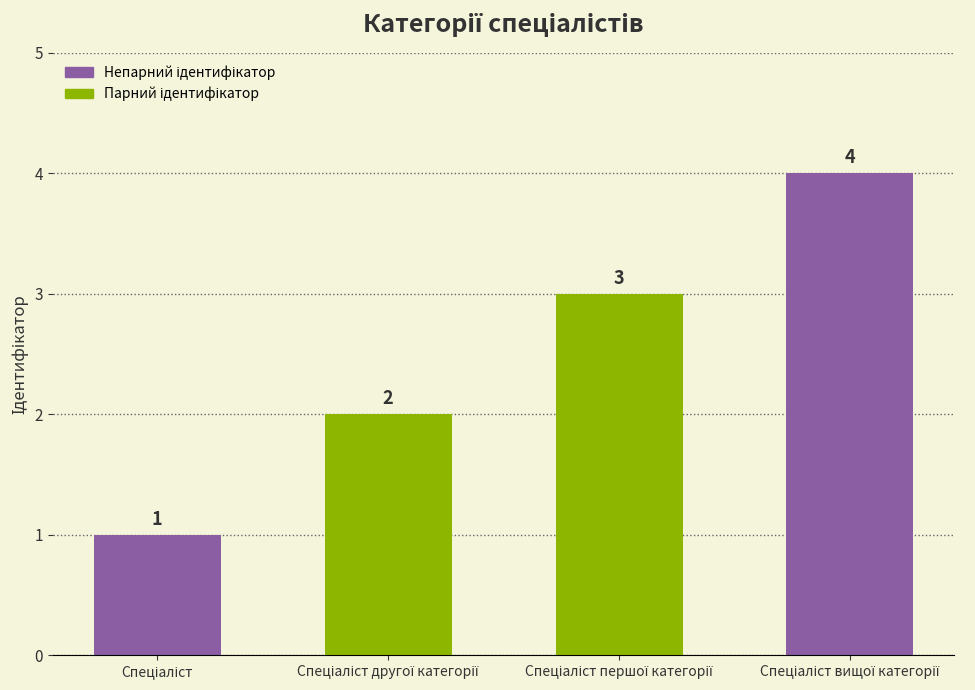

What is the greatest value displayed?

4